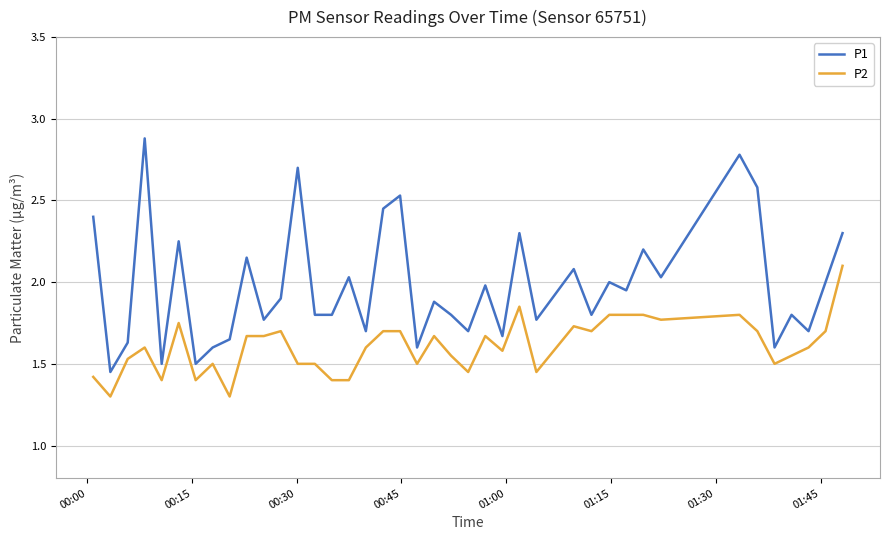

List the series in order of their overall mean, lowest first.

P2, P1